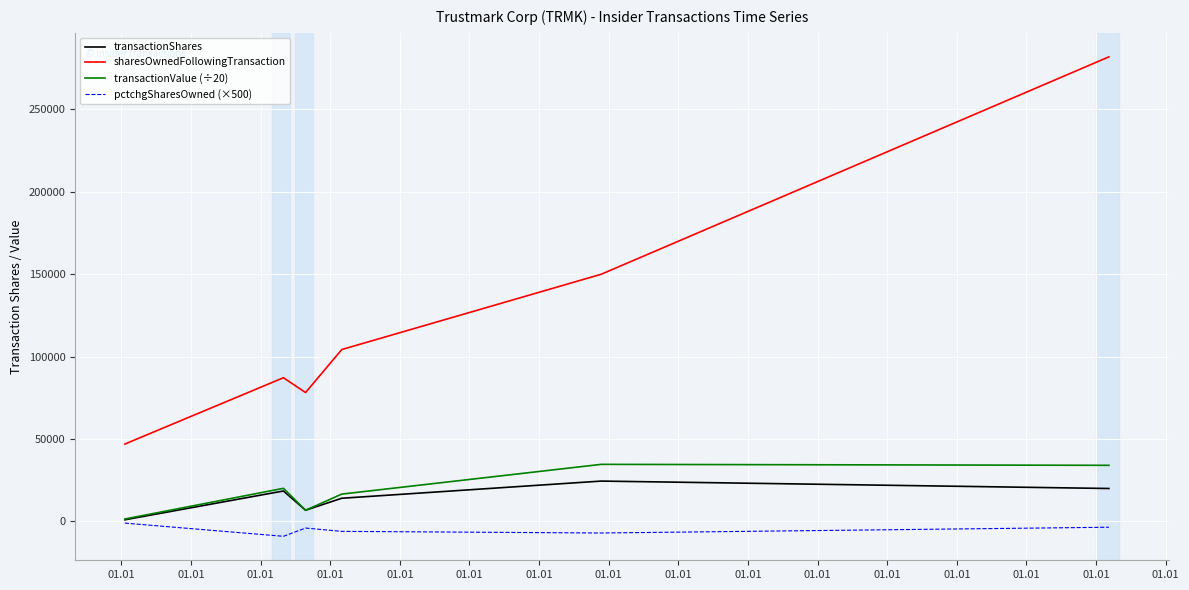

Which series has the largest total across all categories?

sharesOwnedFollowingTransaction